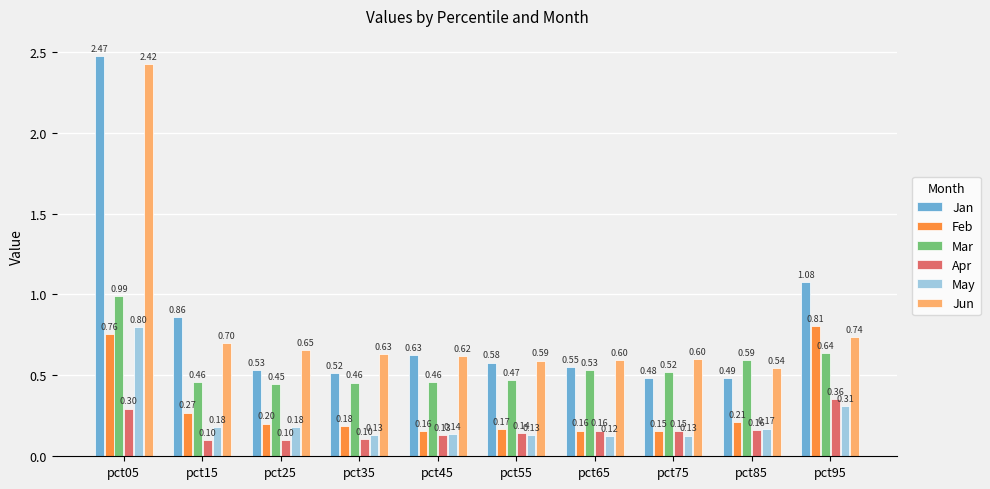

What is the average value of the Mar series?

0.6